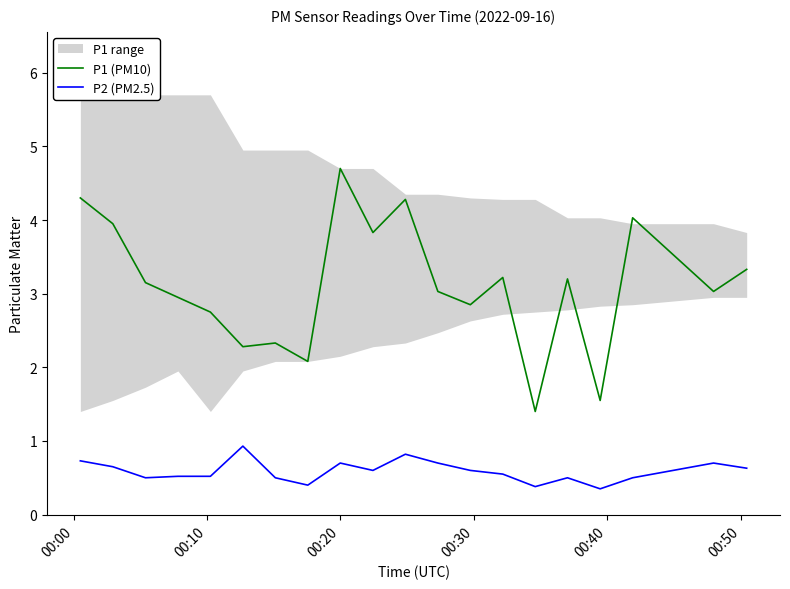

What is the lowest value of the P2 (PM2.5) series?

0.3